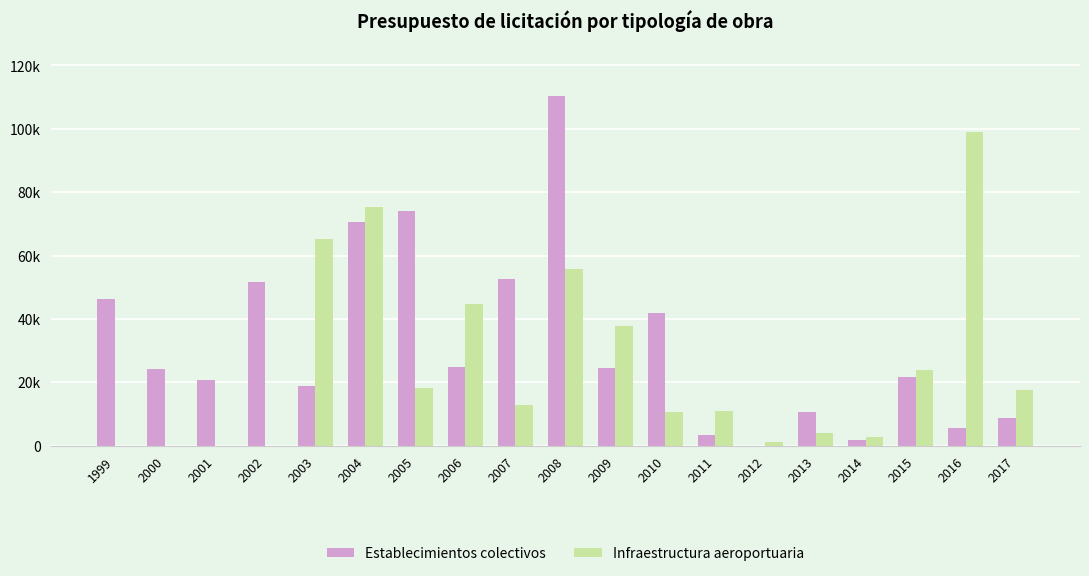

What is the difference between the maximum and minimum values in the Establecimientos colectivos series?

110269